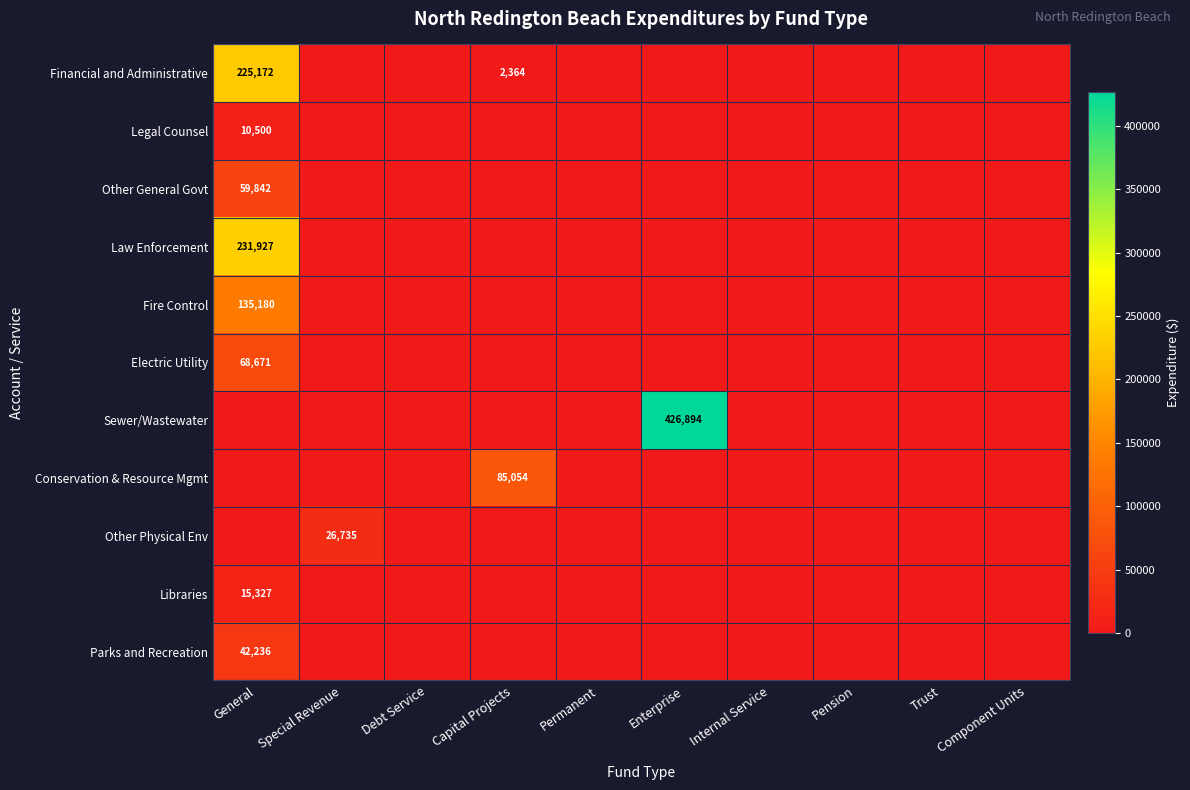

The Financial and Administrative series shows 991 at Capital Projects. True or false?

False